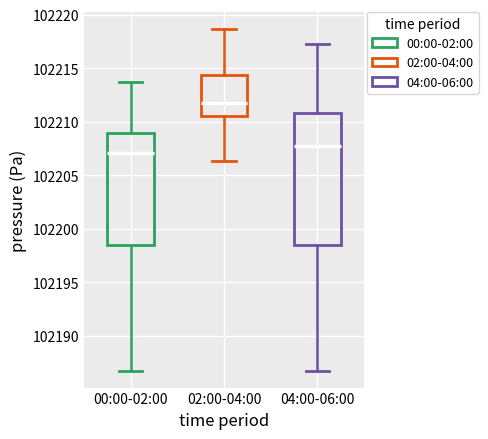

Which box's median line is the highest?

02:00-04:00